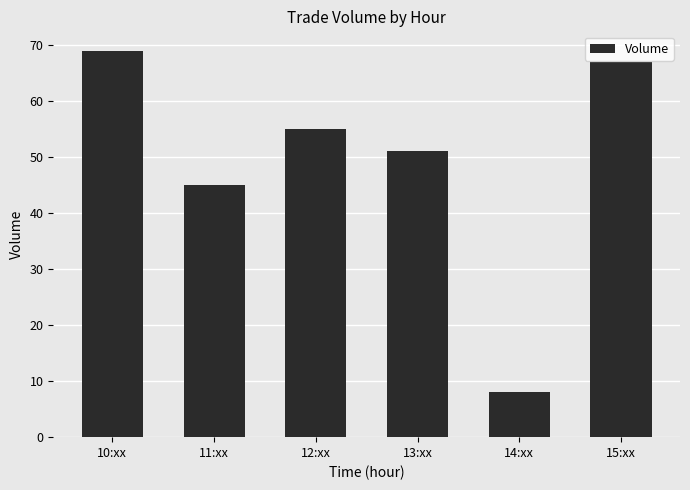

Which label corresponds to the largest value in the chart?

10:xx